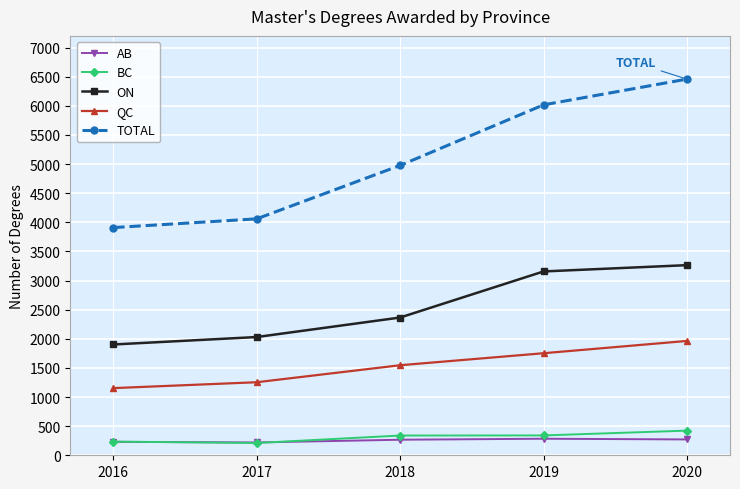

What is the maximum value for ON?

3264